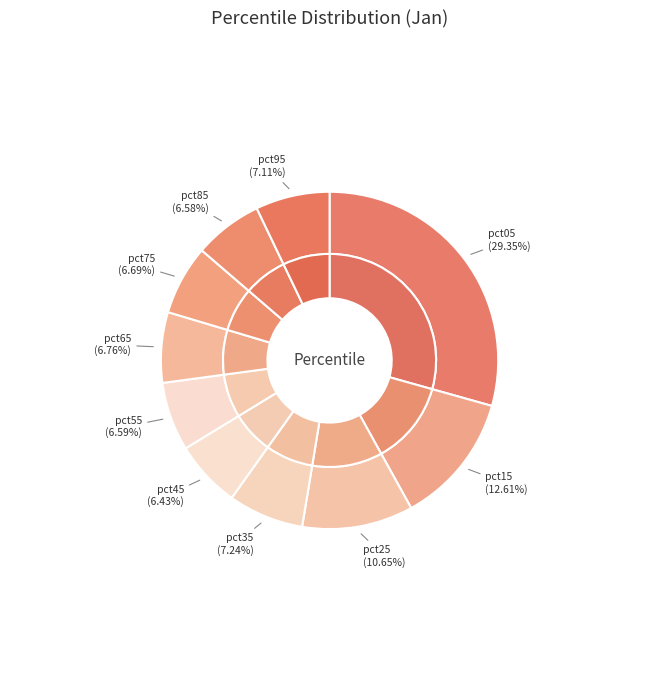

Does pct65 account for over 50% of the chart?

No